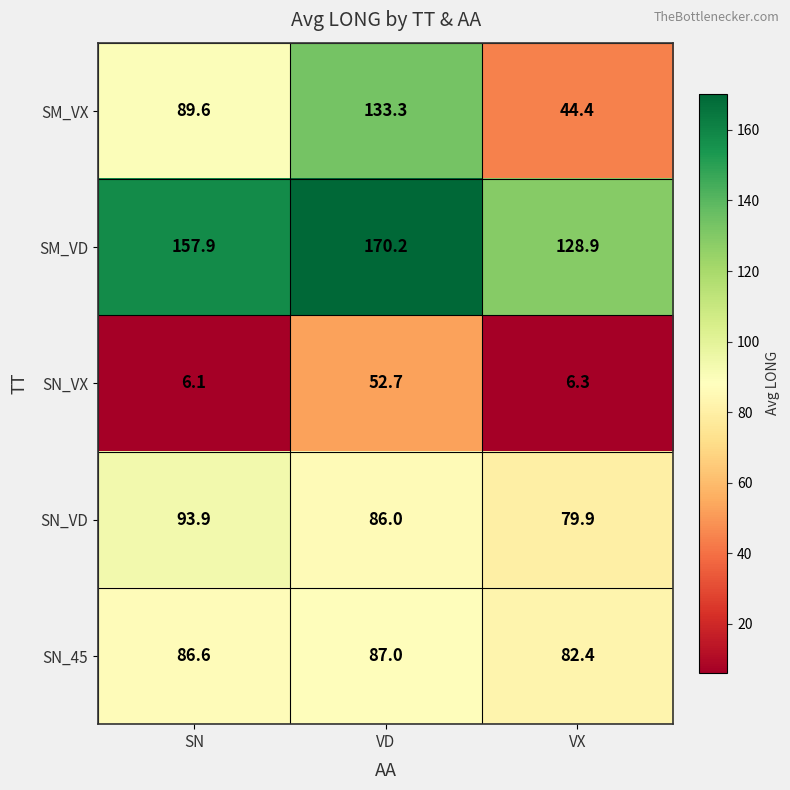

Where is SM_VX nearest to the value 88?

SN